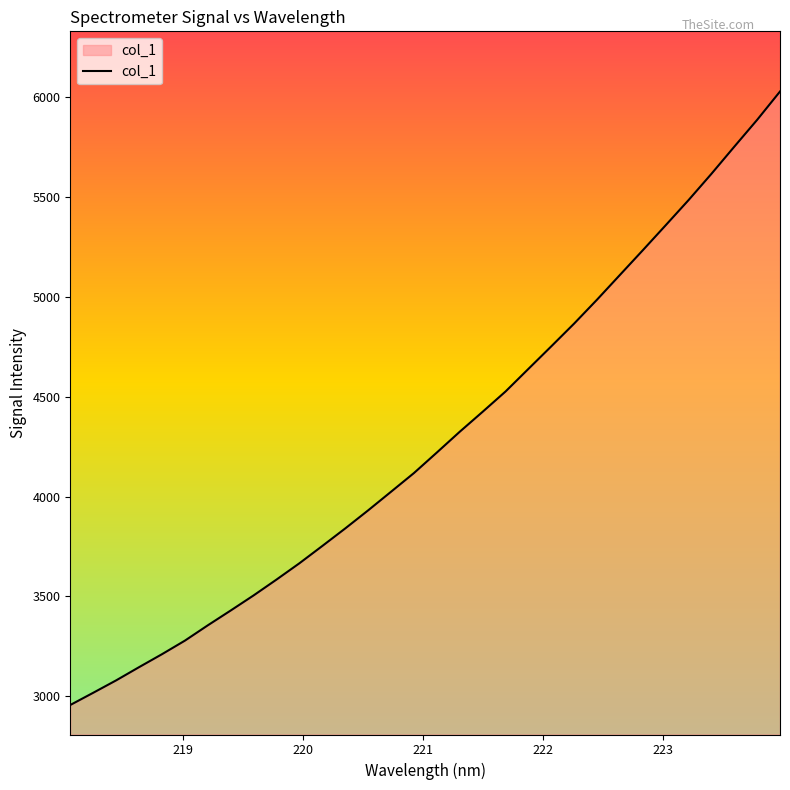

What is the minimum value shown in the chart?

2956.3